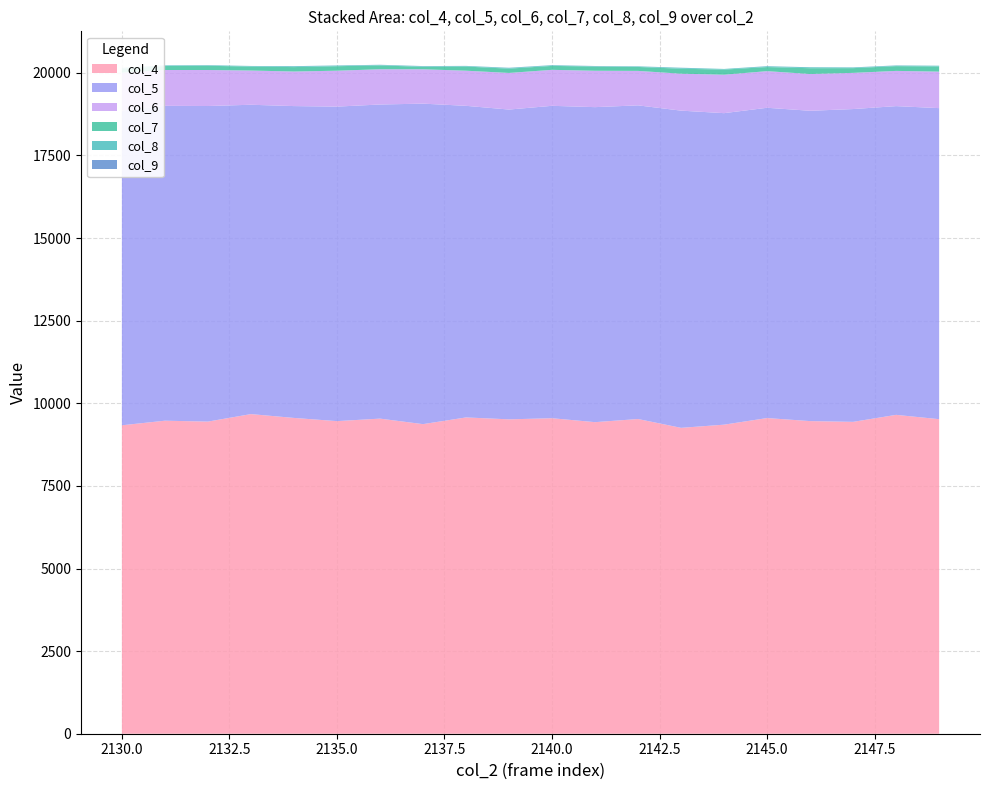

Reading left to right, what are all the values shown in this chart?

col_4: 2130=9334	2131=9473	2132=9446	2133=9673	2134=9557	2135=9460	2136=9536	2137=9369	2138=9572	2139=9514	2140=9548	2141=9429	2142=9524	2143=9257	2144=9353	2145=9553	2146=9461	2147=9438	2148=9650	2149=9519
col_5: 2130=9522	2131=9529	2132=9550	2133=9361	2134=9437	2135=9518	2136=9506	2137=9699	2138=9430	2139=9375	2140=9454	2141=9533	2142=9492	2143=9599	2144=9427	2145=9390	2146=9391	2147=9466	2148=9343	2149=9413
col_6: 2130=1150	2131=1084	2132=1090	2133=1036	2134=1046	2135=1087	2136=1067	2137=1040	2138=1063	2139=1108	2140=1089	2141=1101	2142=1043	2143=1118	2144=1164	2145=1108	2146=1113	2147=1095	2148=1066	2149=1105
col_7: 2130=121	2131=120	2132=127	2133=120	2134=134	2135=136	2136=115	2137=75	2138=125	2139=130	2140=119	2141=128	2142=119	2143=151	2144=154	2145=124	2146=175	2147=143	2148=144	2149=156
col_8: 2130=23	2131=19	2132=18	2133=17	2134=25	2135=20	2136=17	2137=18	2138=18	2139=22	2140=20	2141=11	2142=17	2143=27	2144=20	2145=23	2146=28	2147=21	2148=18	2149=23
col_9: 2130=0	2131=1	2132=2	2133=1	2134=3	2135=3	2136=3	2137=4	2138=2	2139=5	2140=3	2141=5	2142=2	2143=3	2144=0	2145=4	2146=1	2147=2	2148=4	2149=0